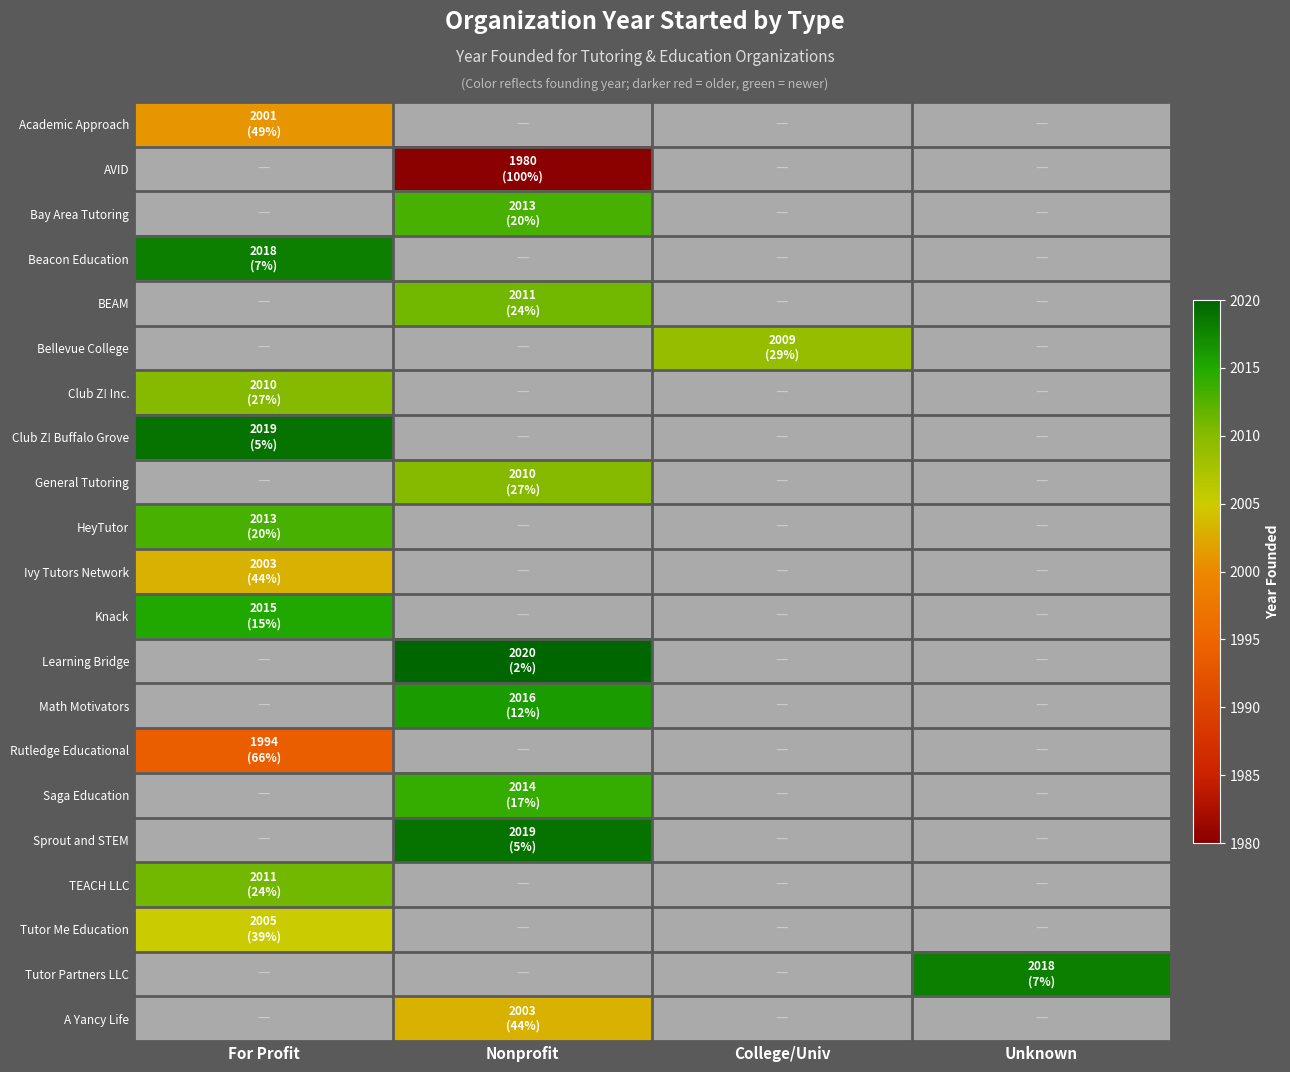

List the labels in order of Knack value, smallest first.

For Profit, Nonprofit, College/Univ, Unknown